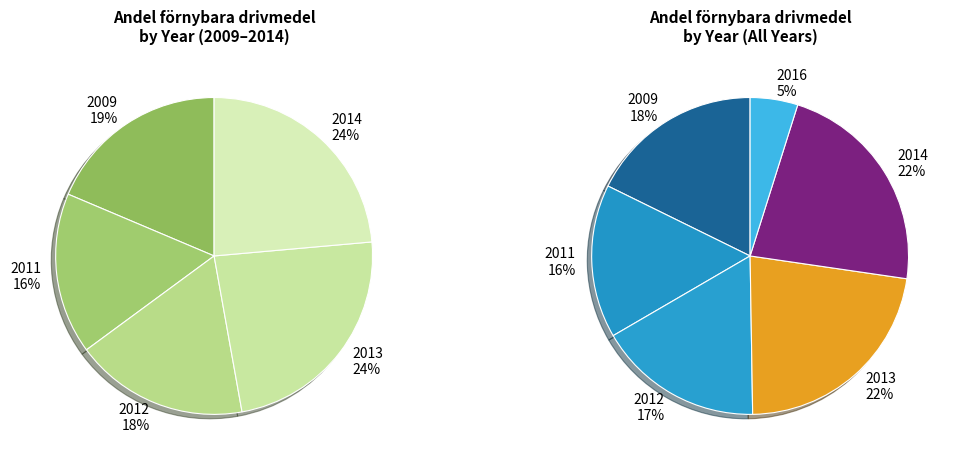

Is there a majority slice in this chart?

No